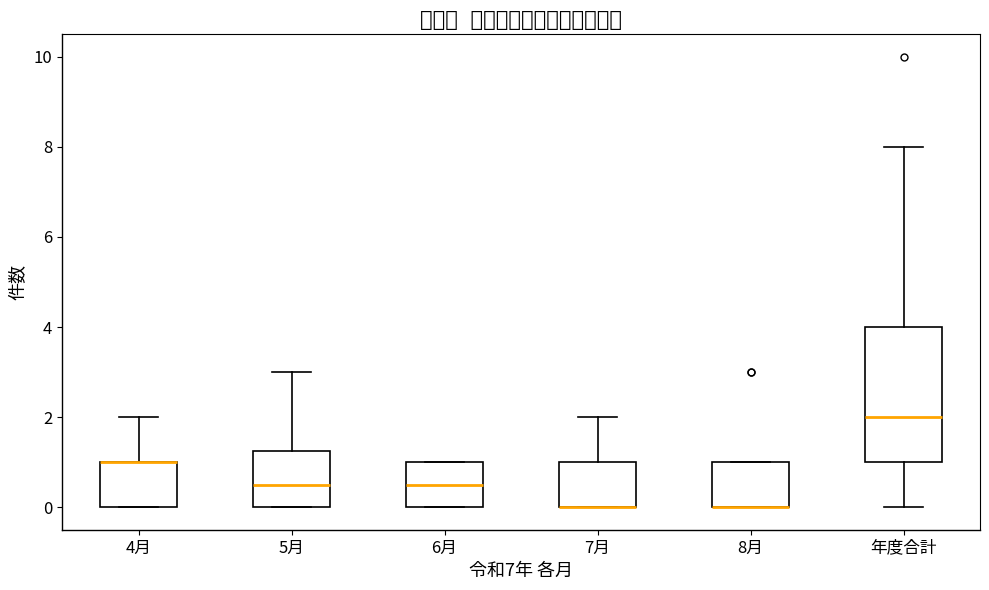

Where is the upper edge of the box for 年度合計 on the y-axis? The values are not printed on the chart, so give them approximately, as read against the axis.

4.0